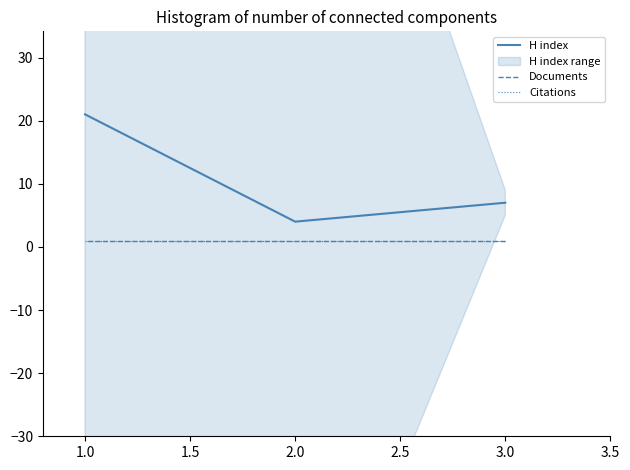

Where is Citations nearest to the value 1?

3.0